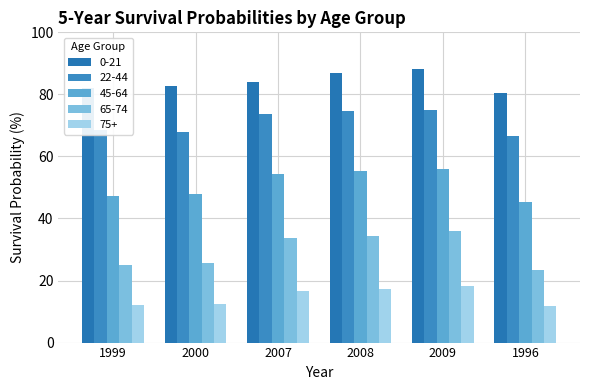

Reading left to right, extract all data points from this chart.

0-21: 1999=81.9	2000=82.7	2007=84.0	2008=86.8	2009=88.3	1996=80.6
22-44: 1999=68.4	2000=68.0	2007=73.6	2008=74.5	2009=75.0	1996=66.6
45-64: 1999=47.1	2000=47.8	2007=54.3	2008=55.3	2009=56.0	1996=45.2
65-74: 1999=24.9	2000=25.7	2007=33.8	2008=34.2	2009=36.0	1996=23.3
75+: 1999=12.1	2000=12.5	2007=16.5	2008=17.2	2009=18.3	1996=11.8